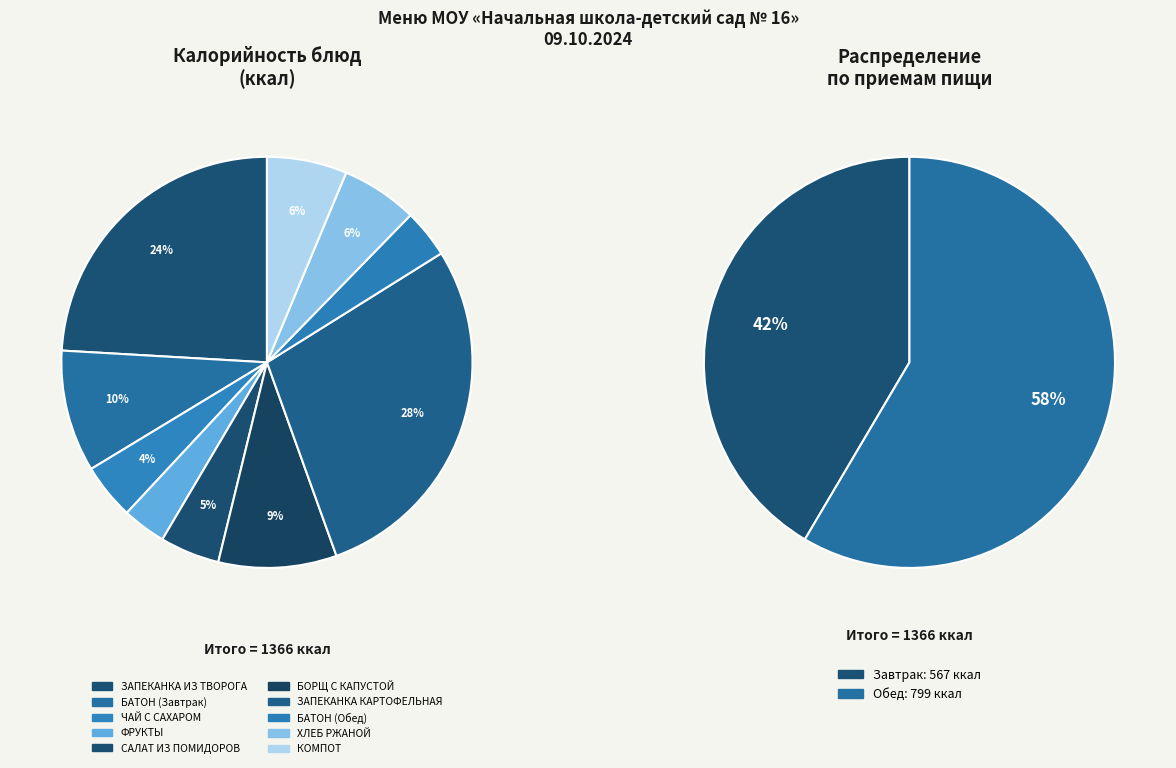

What is the change in value from ФРУКТЫ to ХЛЕБ РЖАНОЙ?

+35